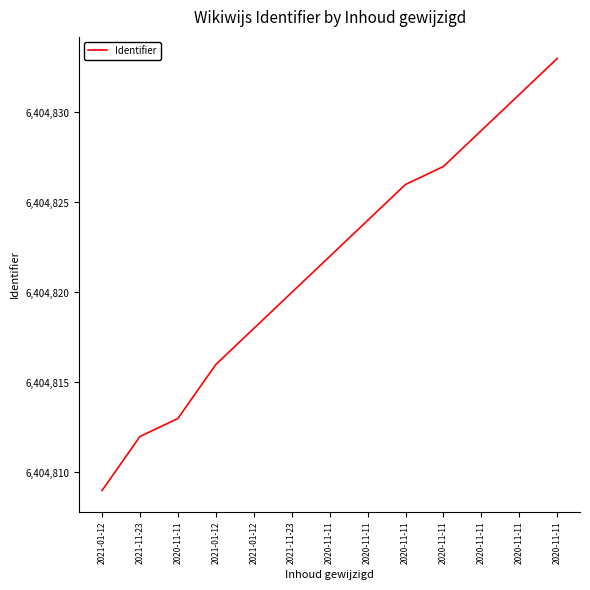

What is the ratio of the value at 2020-11-11 to the value at 2021-11-23?

1.0